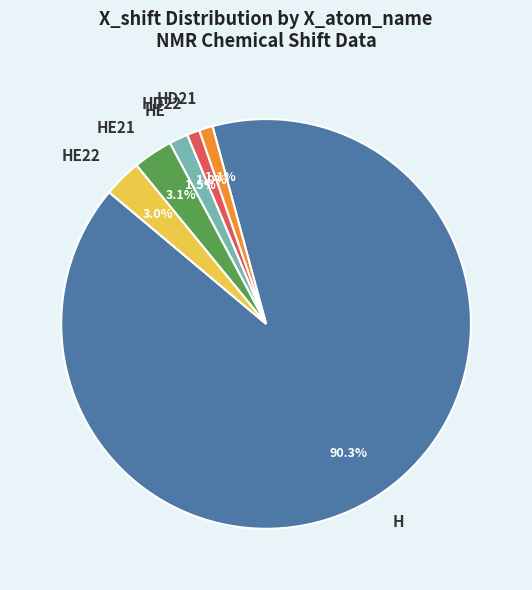

What is the ratio of the value at HE22 to the value at HD22?

3.0